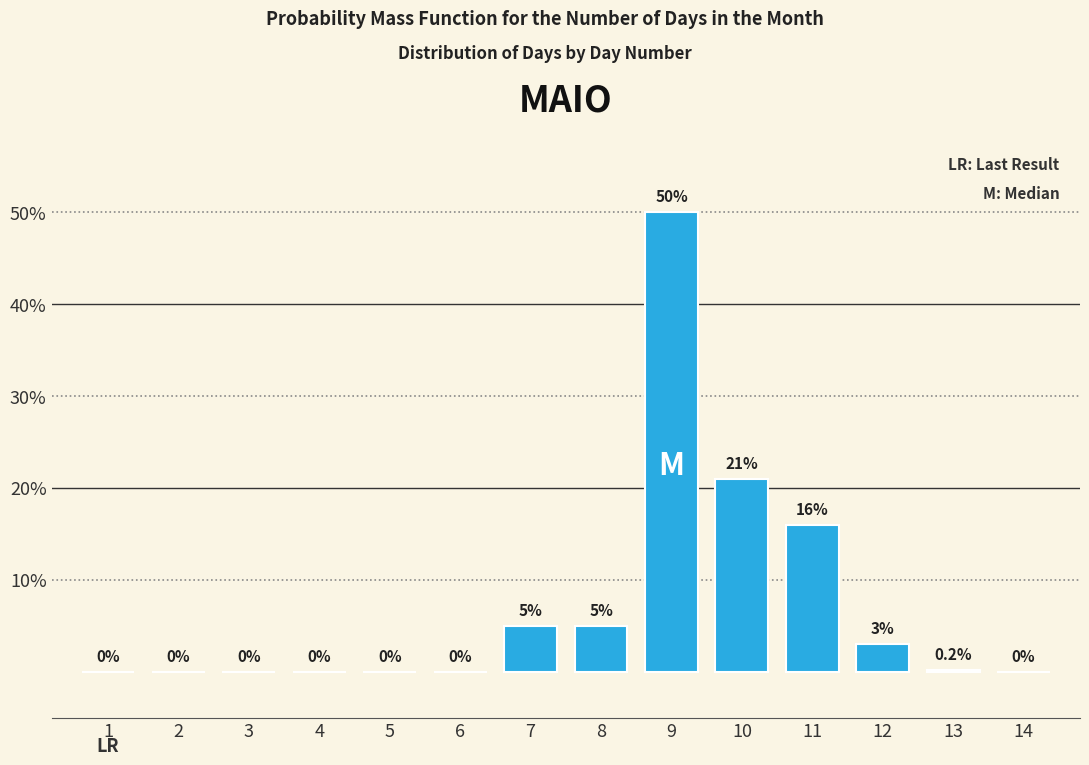

Reading left to right, list all the values displayed in this chart.

1=0.0	2=0.0	3=0.0	4=0.0	5=0.0	6=0.0	7=5.0	8=5.0	9=50.0	10=21.0	11=16.0	12=3.0	13=0.2	14=0.0